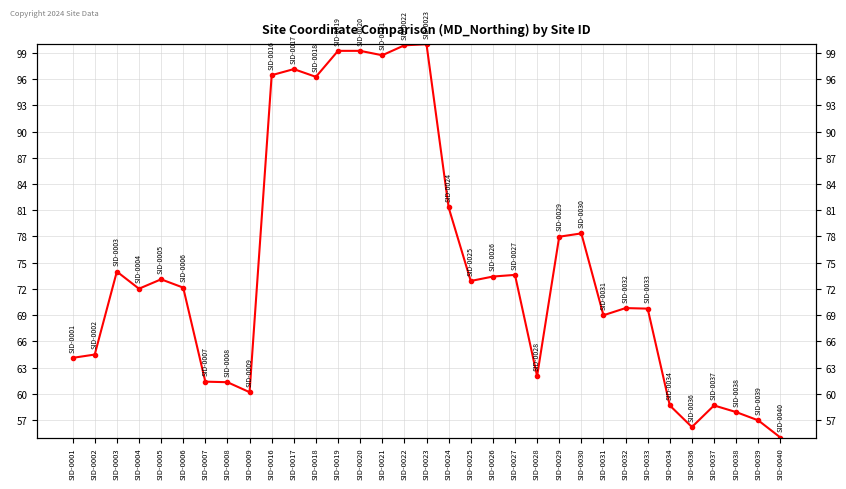

List the labels in order of value, largest first.

SID-0023, SID-0022, SID-0019, SID-0020, SID-0021, SID-0017, SID-0016, SID-0018, SID-0024, SID-0030, SID-0029, SID-0003, SID-0027, SID-0026, SID-0005, SID-0025, SID-0006, SID-0004, SID-0032, SID-0033, SID-0031, SID-0002, SID-0001, SID-0028, SID-0007, SID-0008, SID-0009, SID-0034, SID-0037, SID-0038, SID-0039, SID-0036, SID-0040